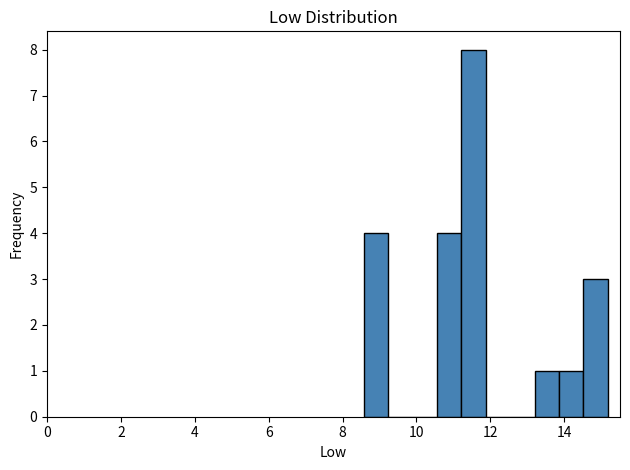

Around what value on the x-axis is the tallest bar? Give the approximate position of its centre, as read against the axis.

11.6